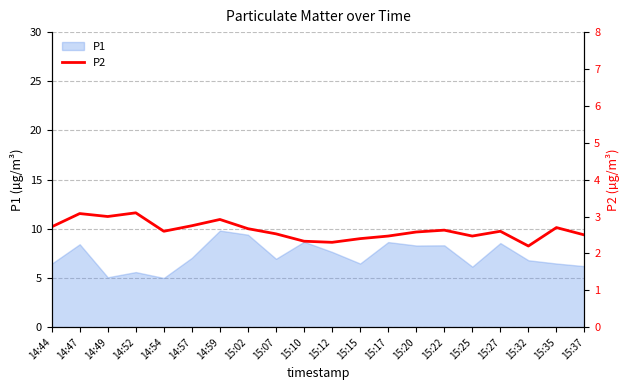

Where is the first local maximum?

14:47